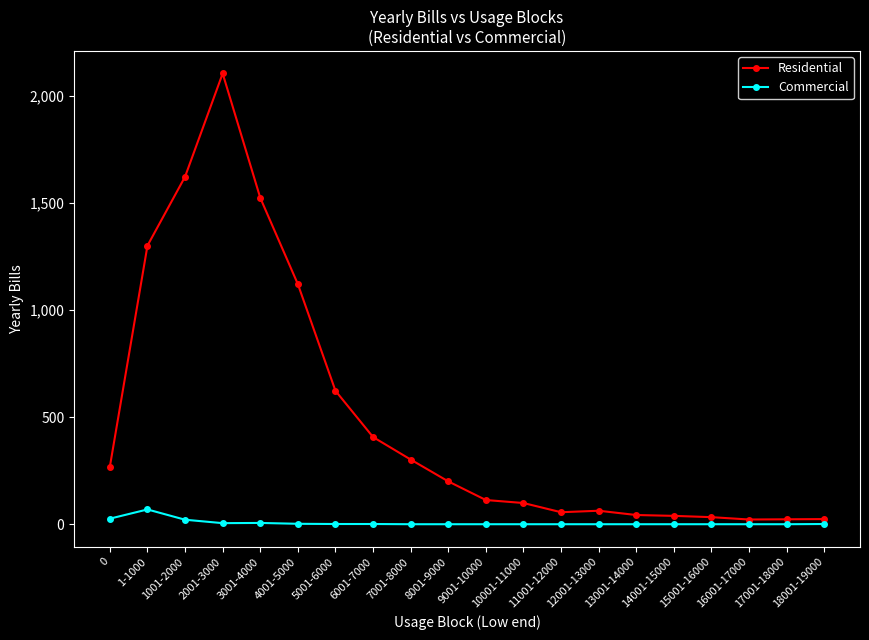

What is the maximum value for Commercial?

69